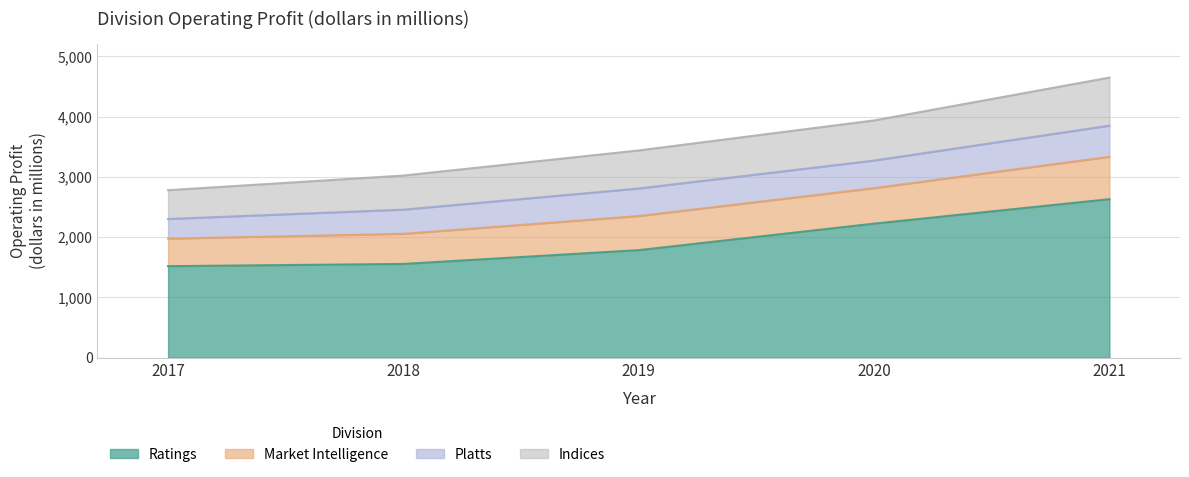

The value of Ratings at 2019 is 1783. True or false?

True